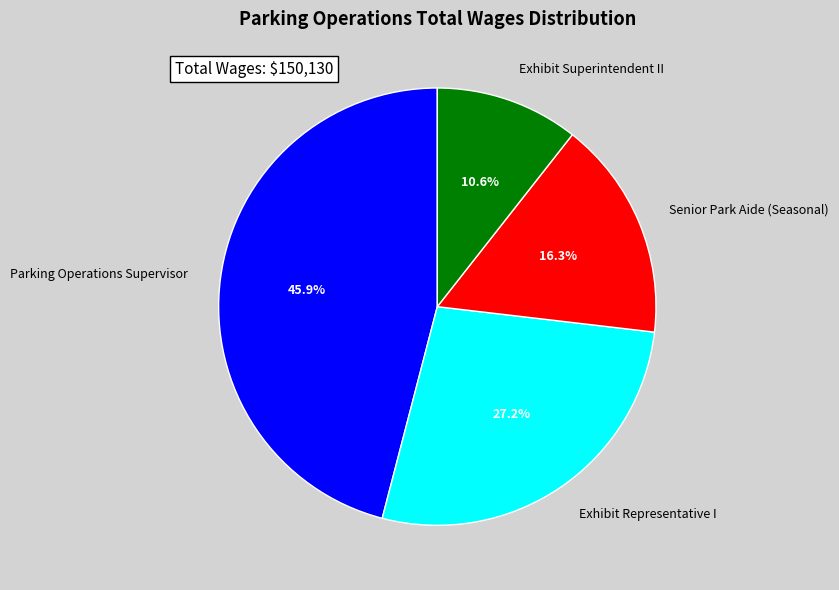

Is it true that Senior Park Aide (Seasonal) is 16% of the pie?

True